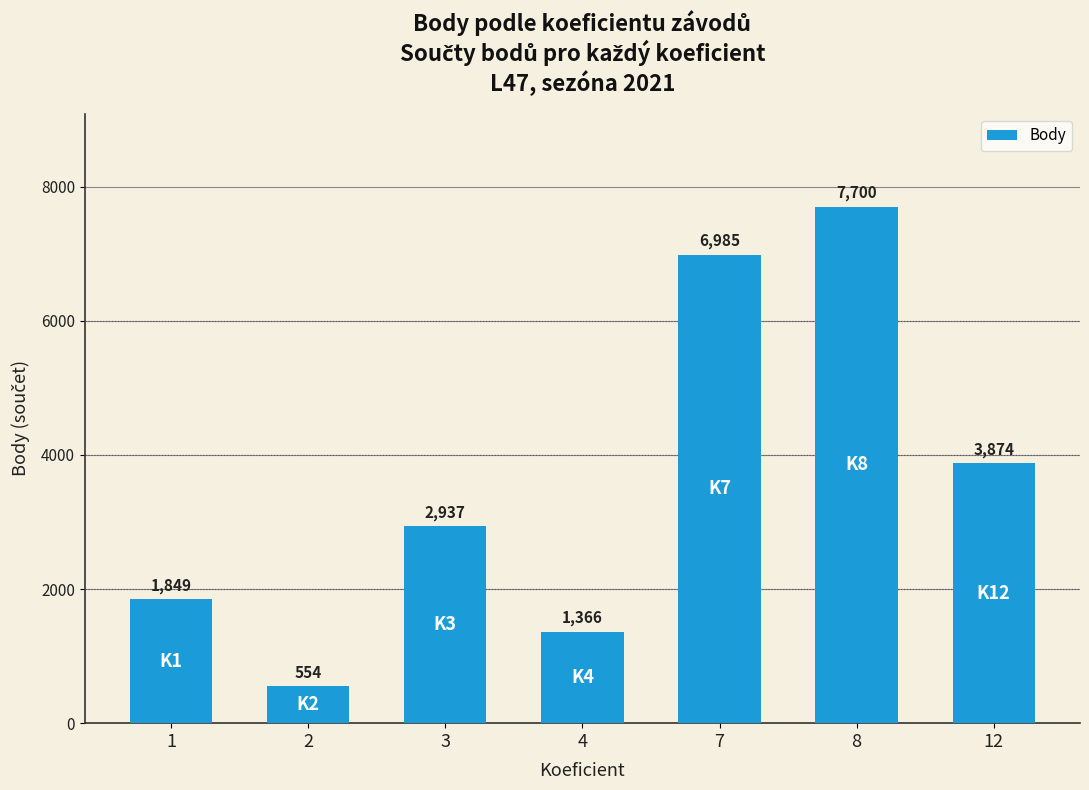

What is the difference between the maximum and minimum values?

7146